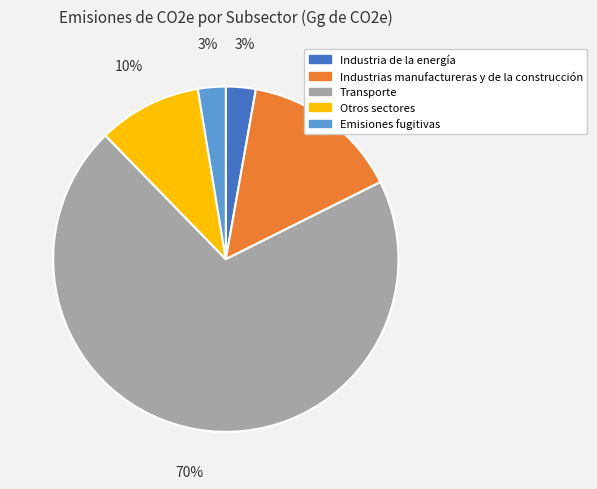

Which has a higher value, Industrias manufactureras y de la construcción or Industria de la energía?

Industrias manufactureras y de la construcción